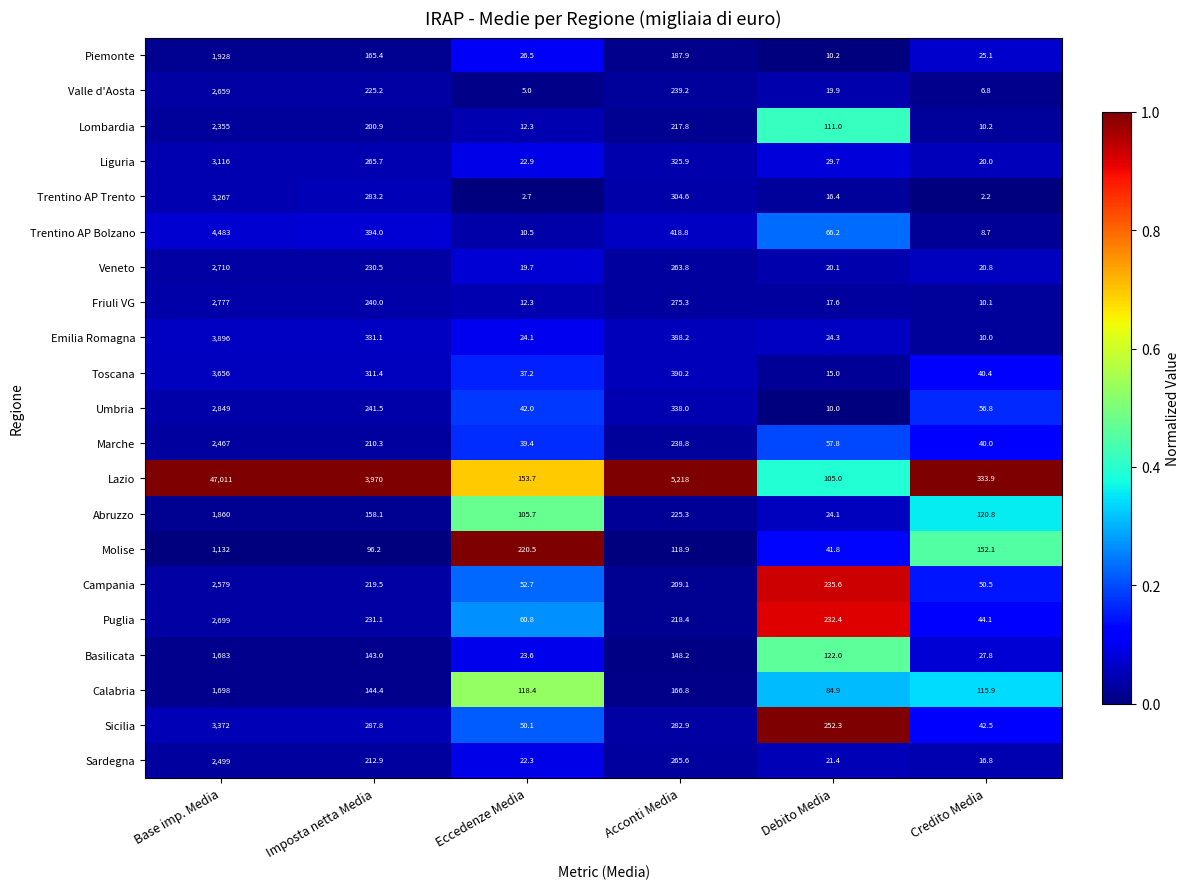

List the series in order of their peak value, highest first.

Lazio, Trentino AP Bolzano, Emilia Romagna, Toscana, Sicilia, Trentino AP Trento, Liguria, Umbria, Friuli VG, Veneto, Puglia, Valle d'Aosta, Campania, Sardegna, Marche, Lombardia, Piemonte, Abruzzo, Calabria, Basilicata, Molise